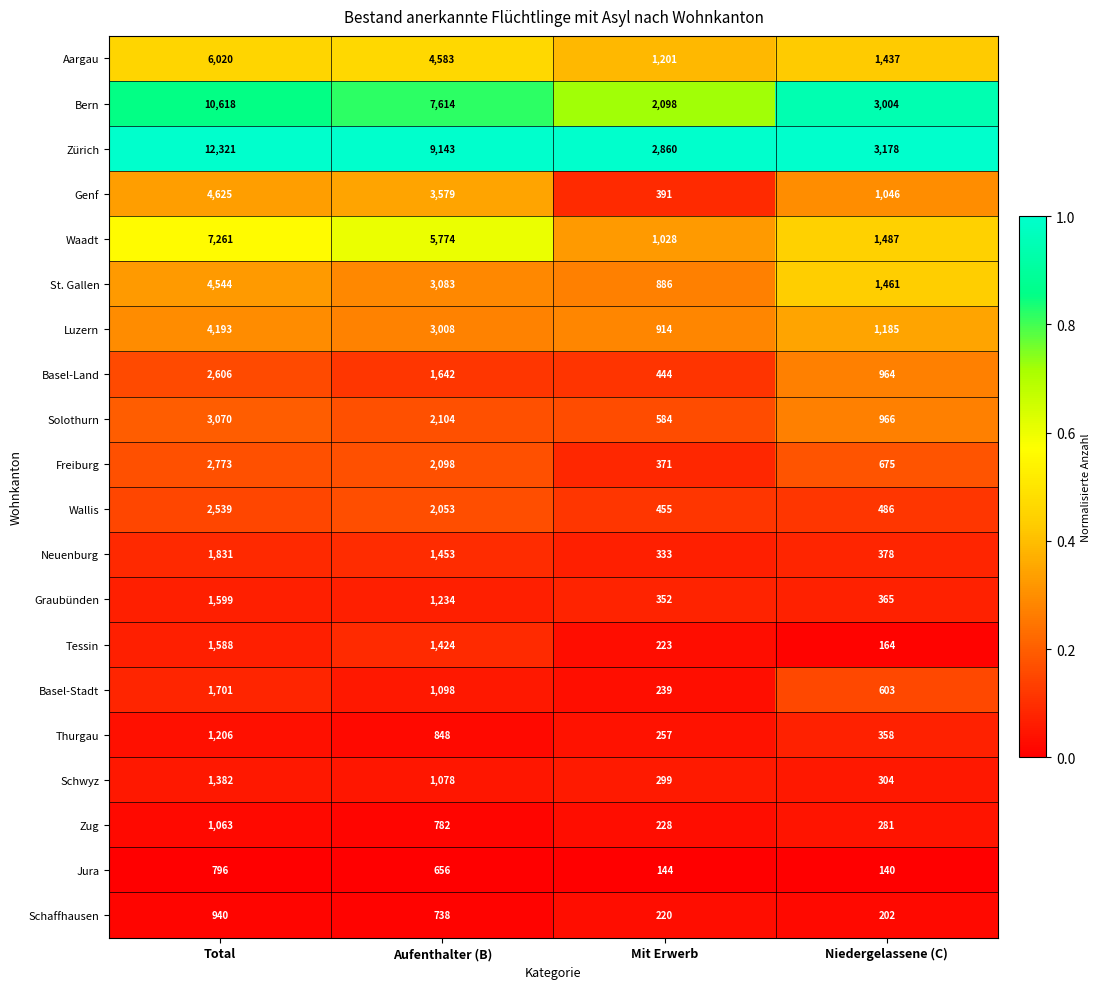

Where does the Waadt series first go above 5774?

Total